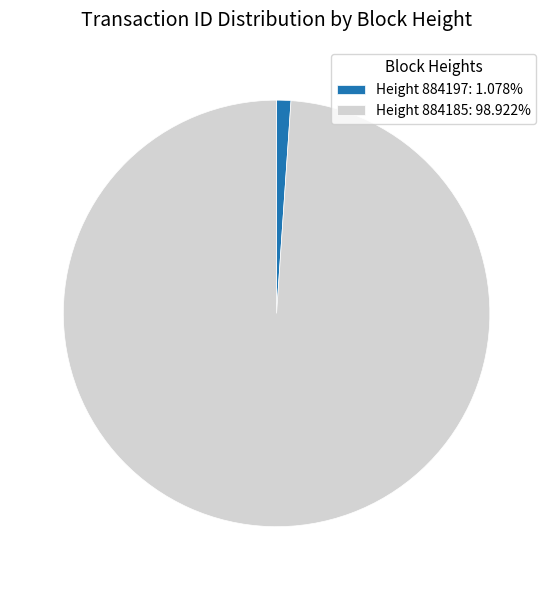

Does any single category account for the majority?

Yes